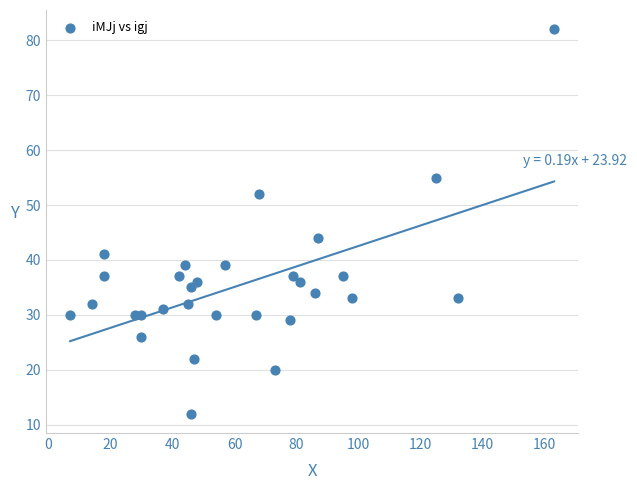

What is the range of Y values (max minus min)?

70